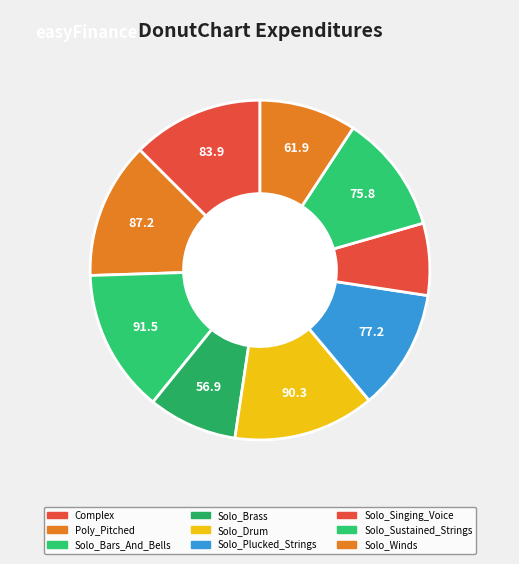

What is the change in value from Solo_Singing_Voice to Solo_Sustained_Strings?

+29.8